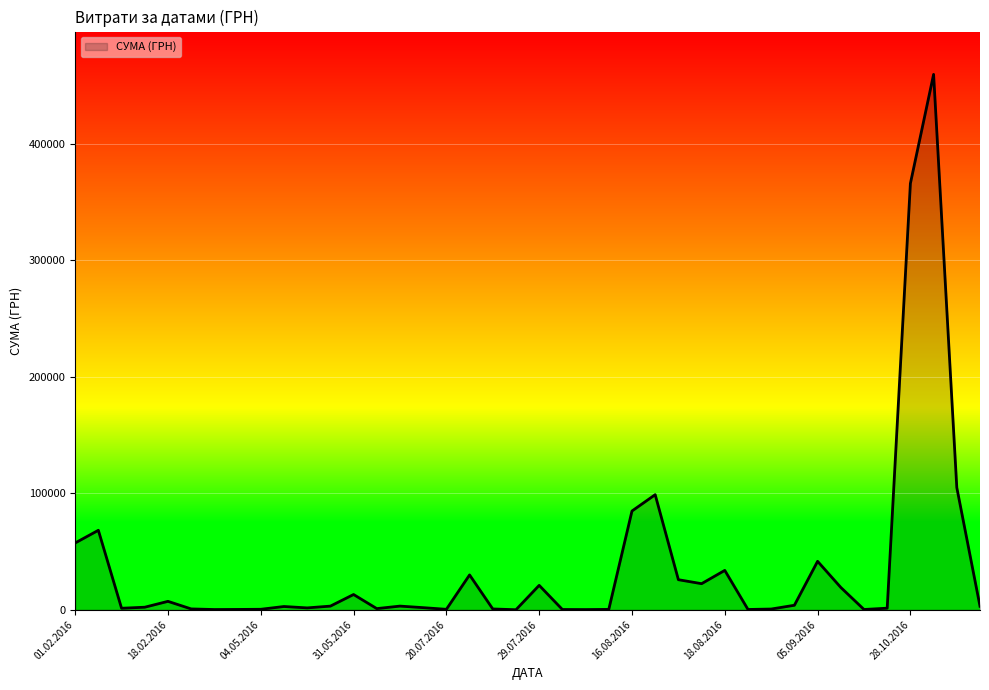

What is the difference between the maximum and minimum values?

459684.0